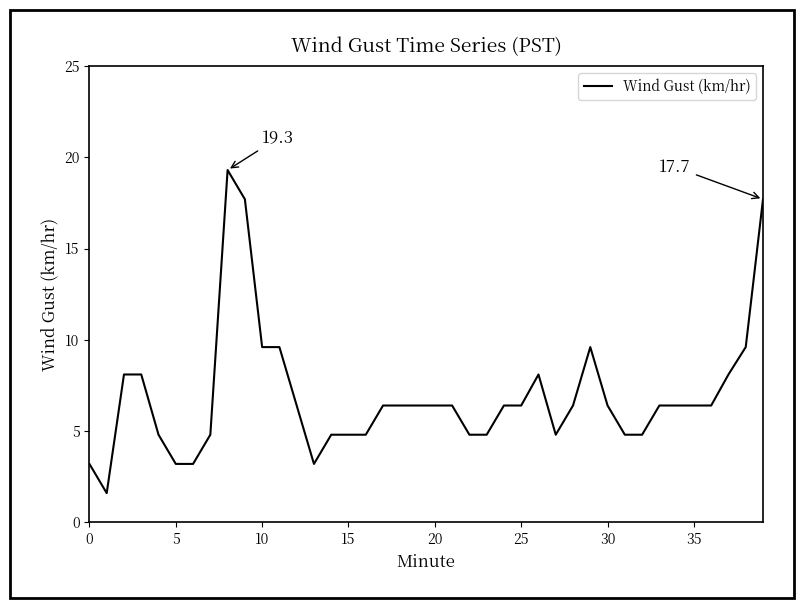

What is the difference between the maximum and minimum values?

17.7